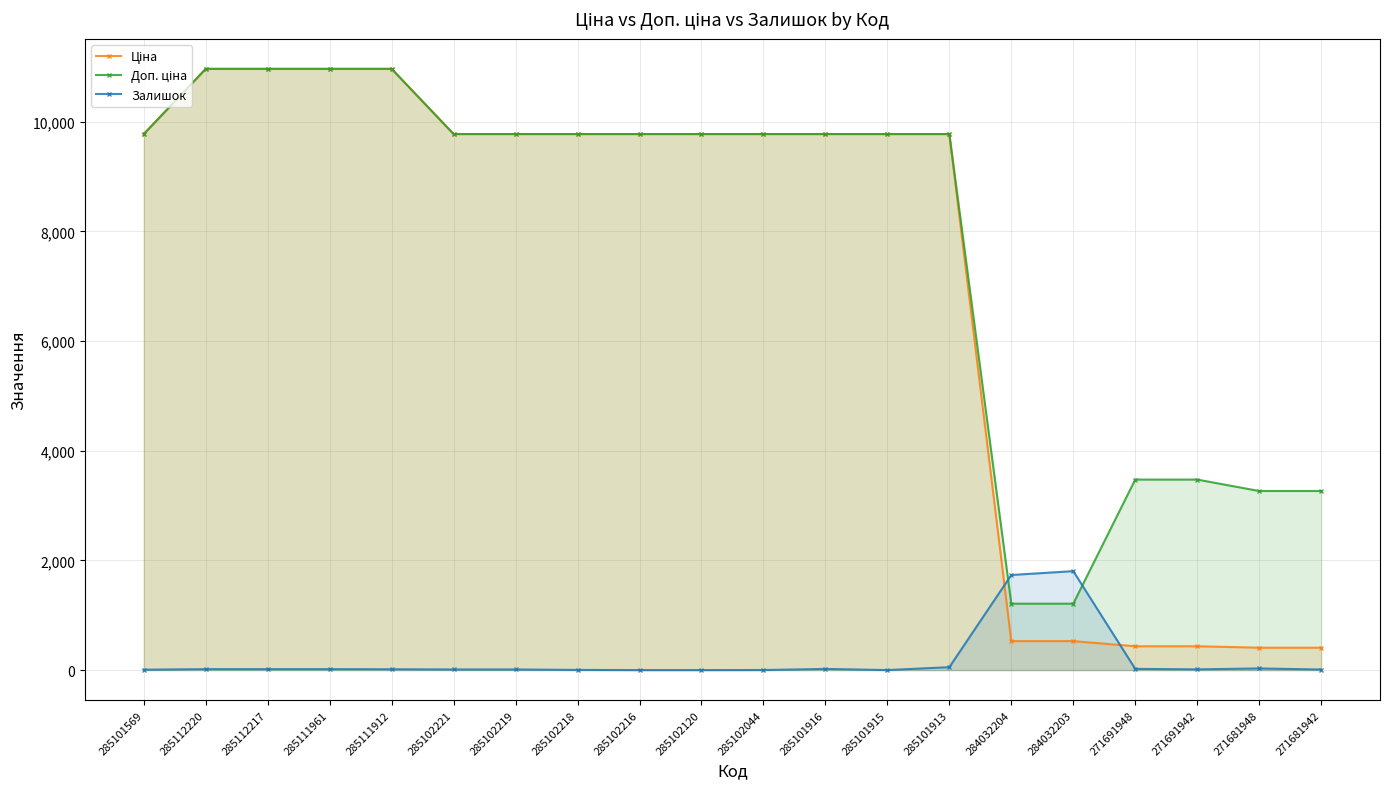

True or false: Доп. ціна and Ціна cross at least once.

False